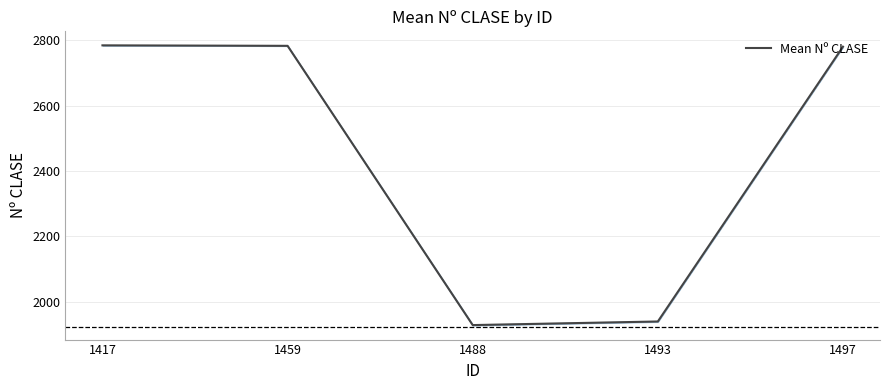

What value does the data have at 1488?

1928.5